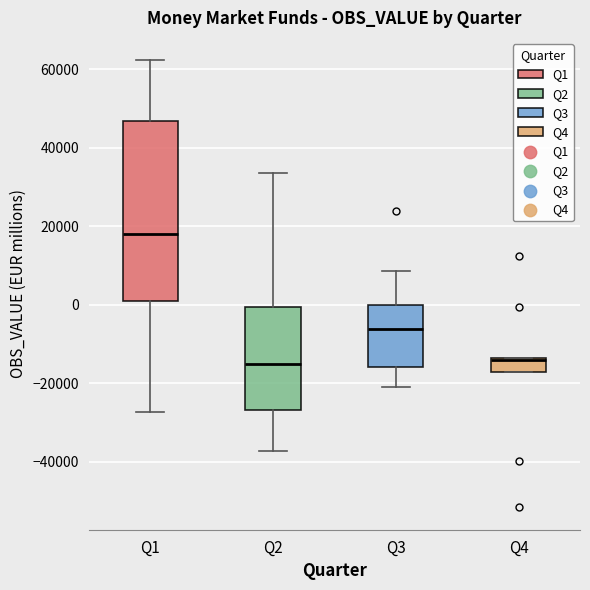

Where does the lower whisker of the box for Q1 end on the y-axis? The values are not printed on the chart, so give them approximately, as read against the axis.

-28000